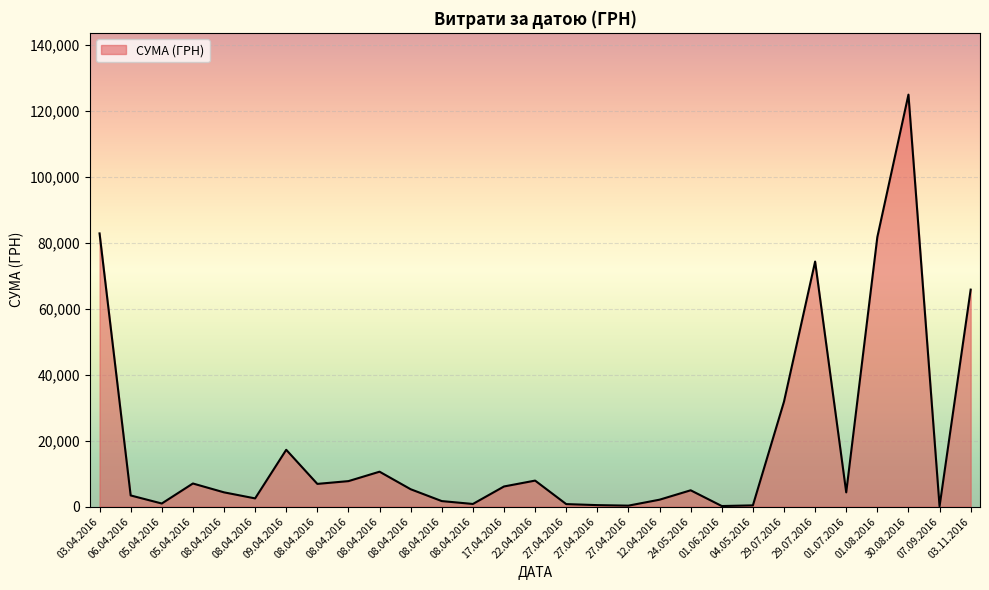

What is the approximate value at 05.04.2016?

7013.1